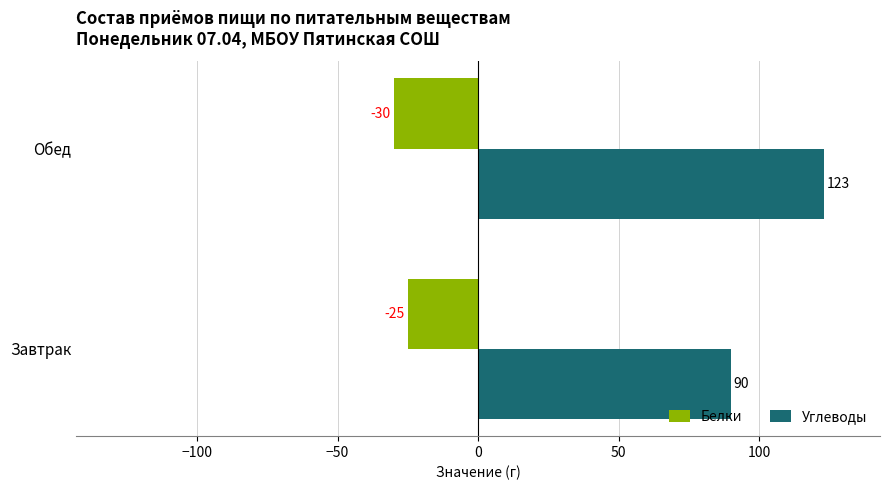

How many Углеводы values are between 90 and 123?

2